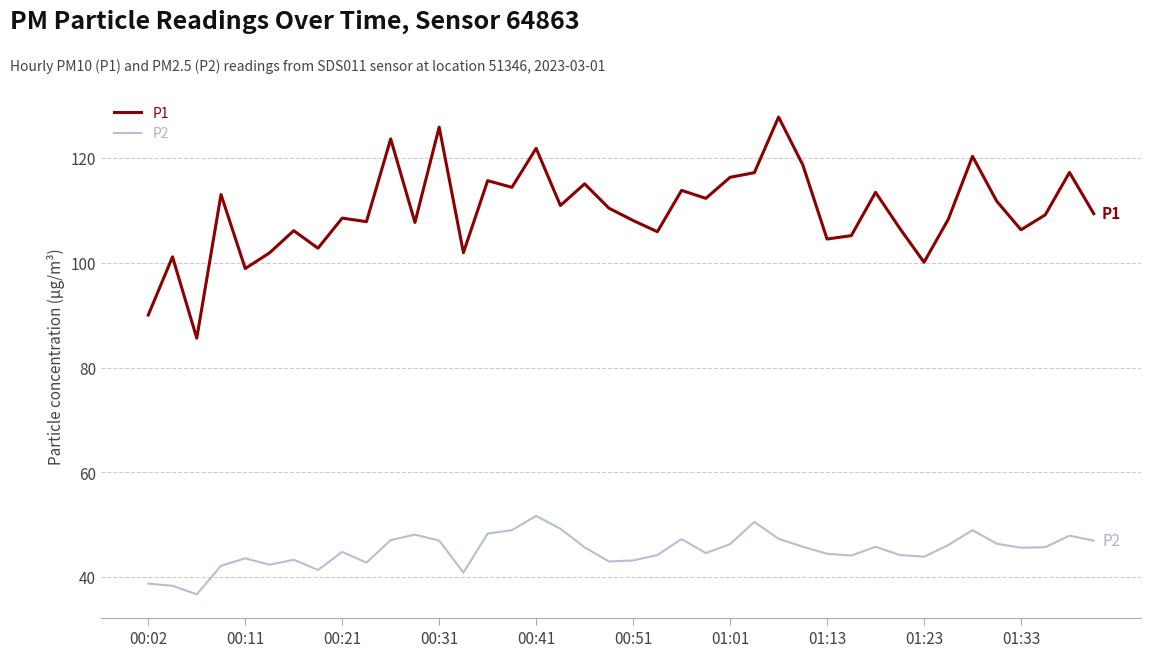

Which series has the widest spread of values?

P1